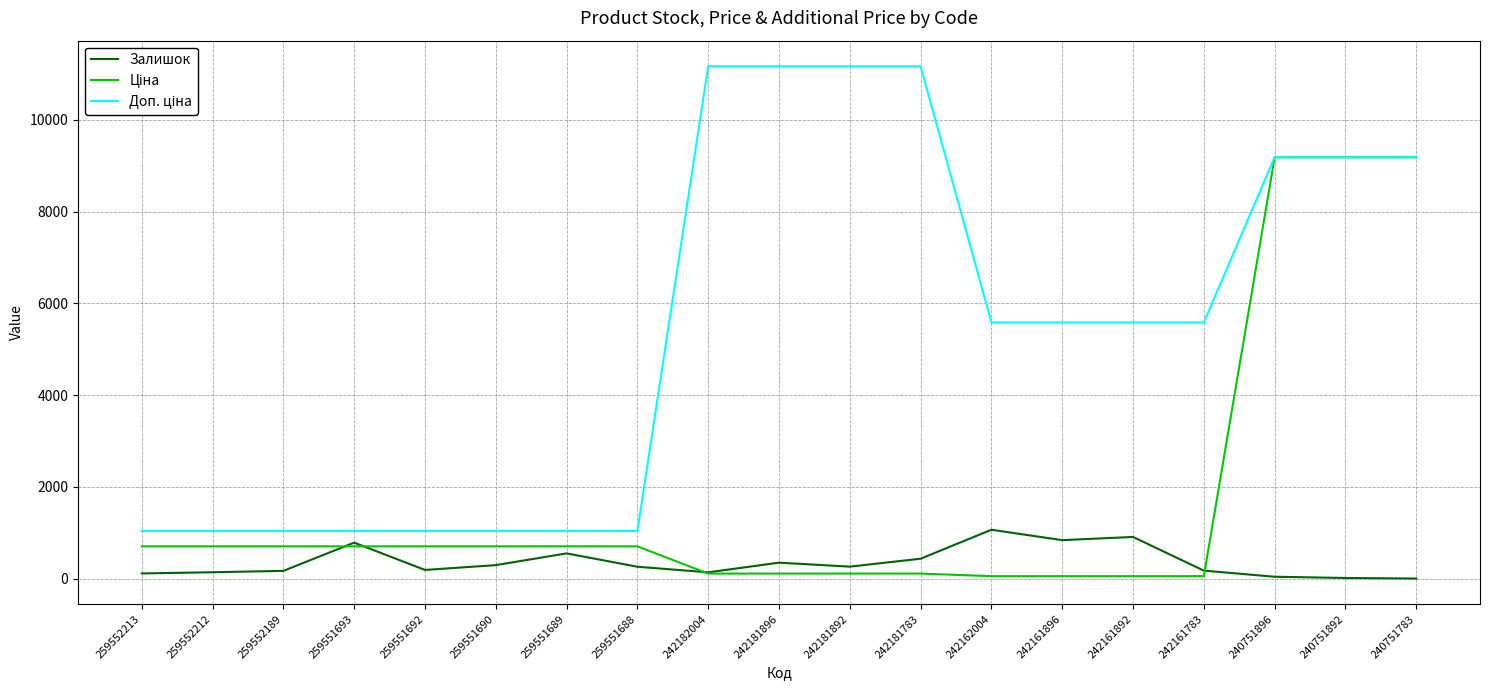

What is the difference between the highest and lowest values at 259551693?

336.5